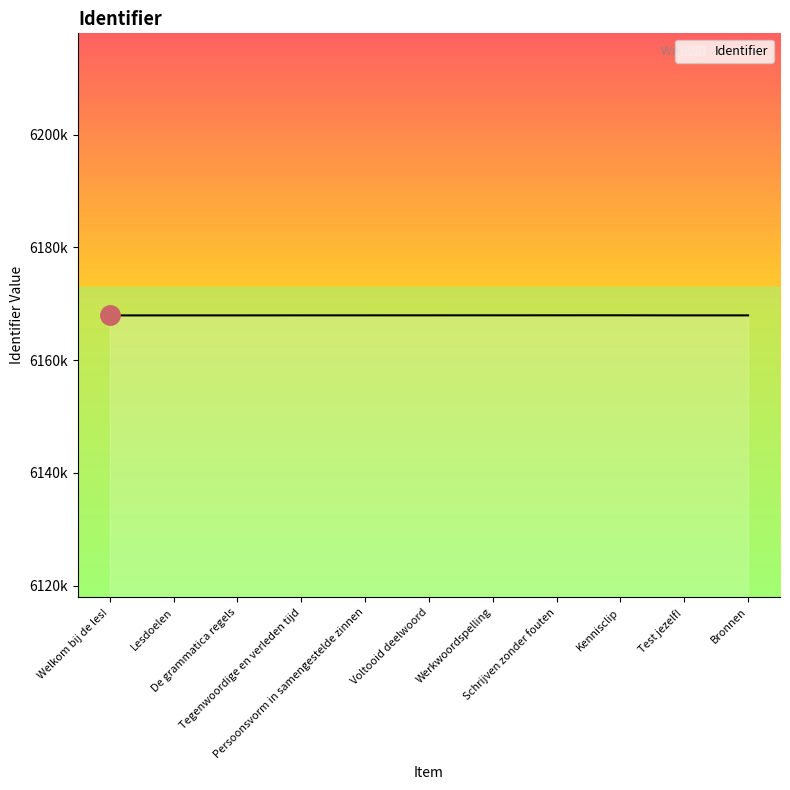

What position from the right is Voltooid deelwoord?

6